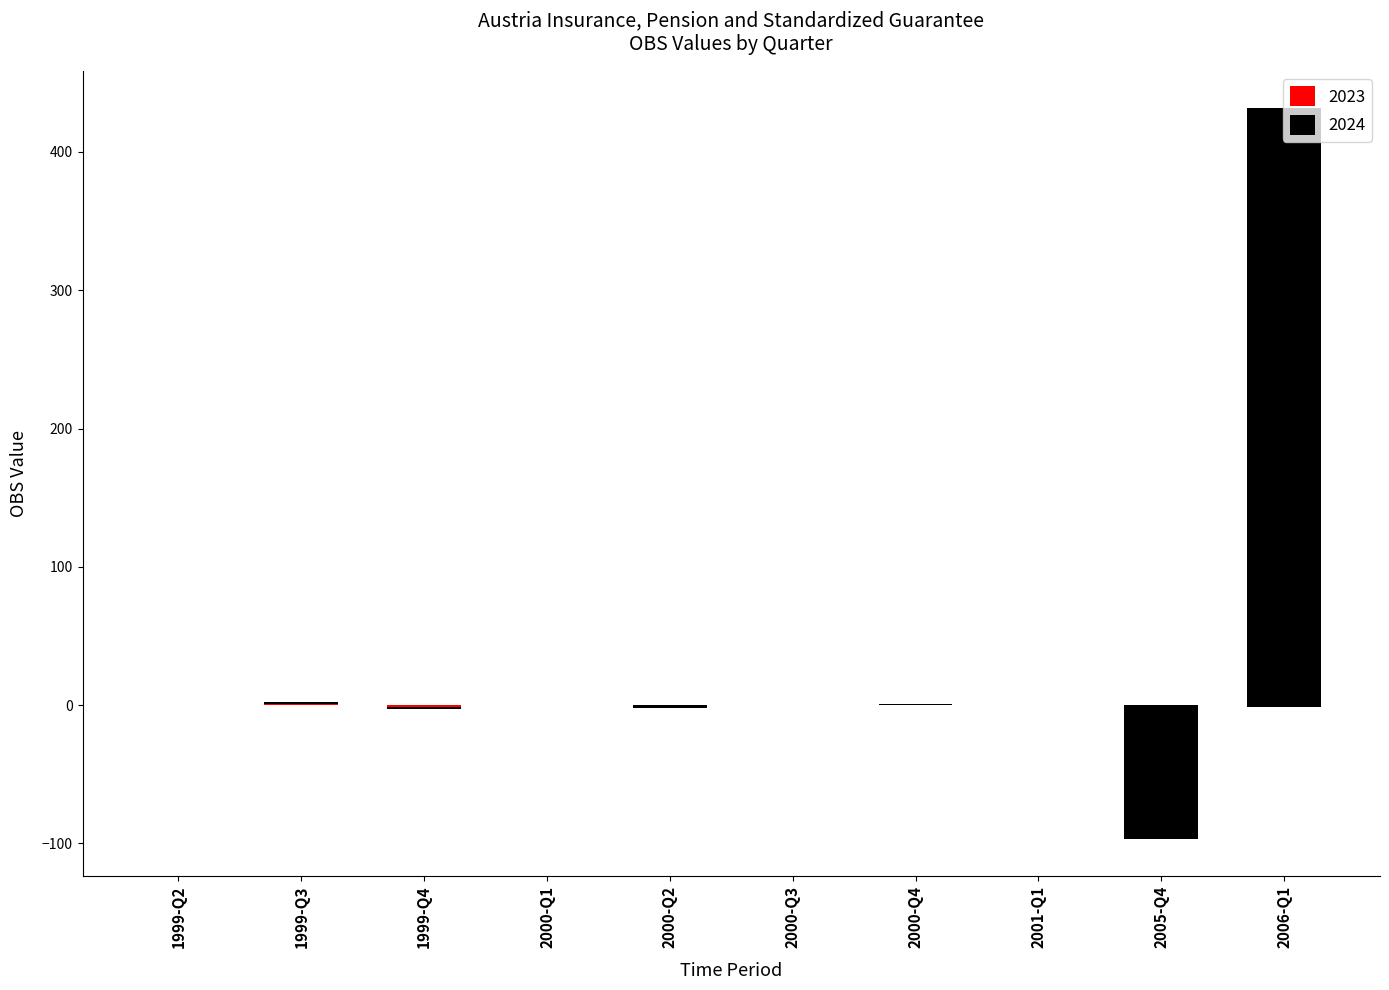

How many groups of bars are there?

10